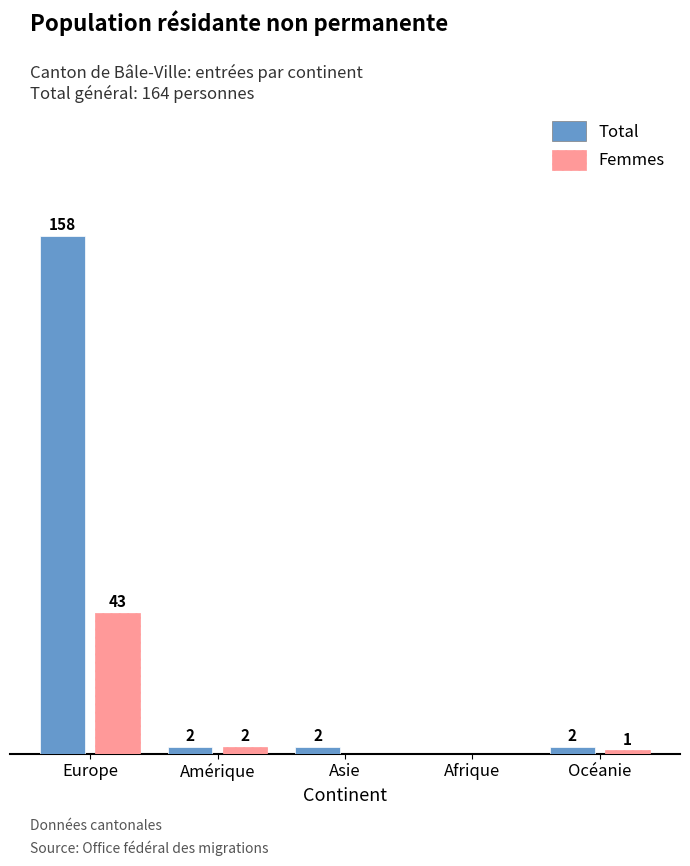

Which series has the largest total across all categories?

Total